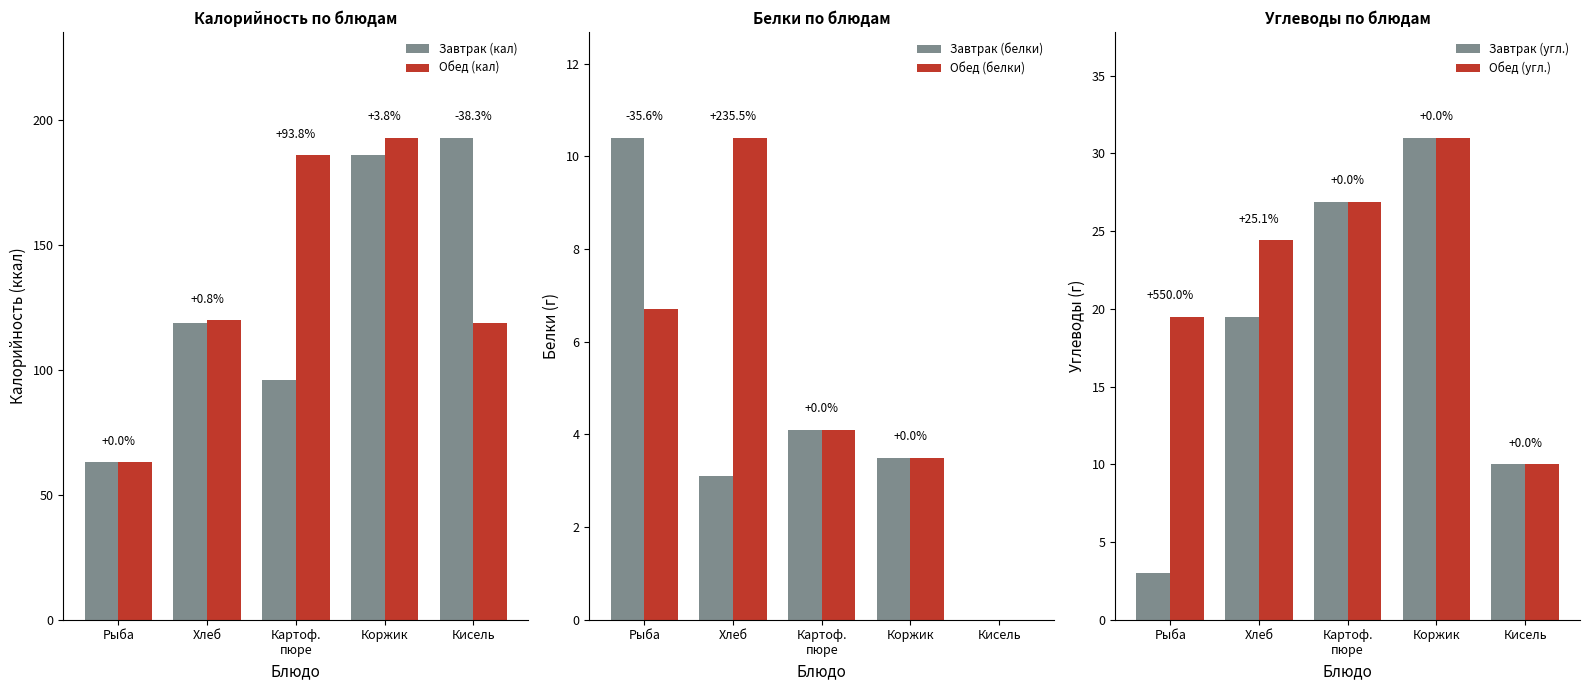

Reading right to left, what are all the values shown in this chart?

Завтрак (кал): 193.0	186.0	96.0	119.0	63.0
Обед (кал): 119.0	193.0	186.0	120.0	63.0
Завтрак (белки): 0.0	3.5	4.1	3.1	10.4
Обед (белки): 0.0	3.5	4.1	10.4	6.7
Завтрак (угл.): 10.0	31.0	26.9	19.5	3.0
Обед (угл.): 10.0	31.0	26.9	24.4	19.5